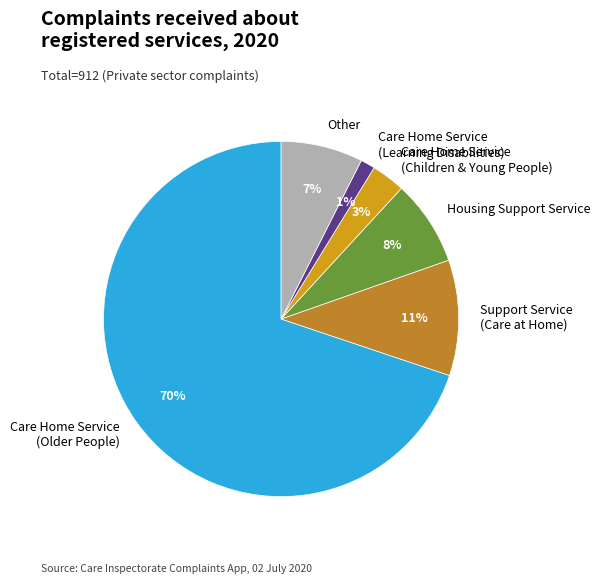

To the nearest percent, what portion does Housing Support Service represent?

8%